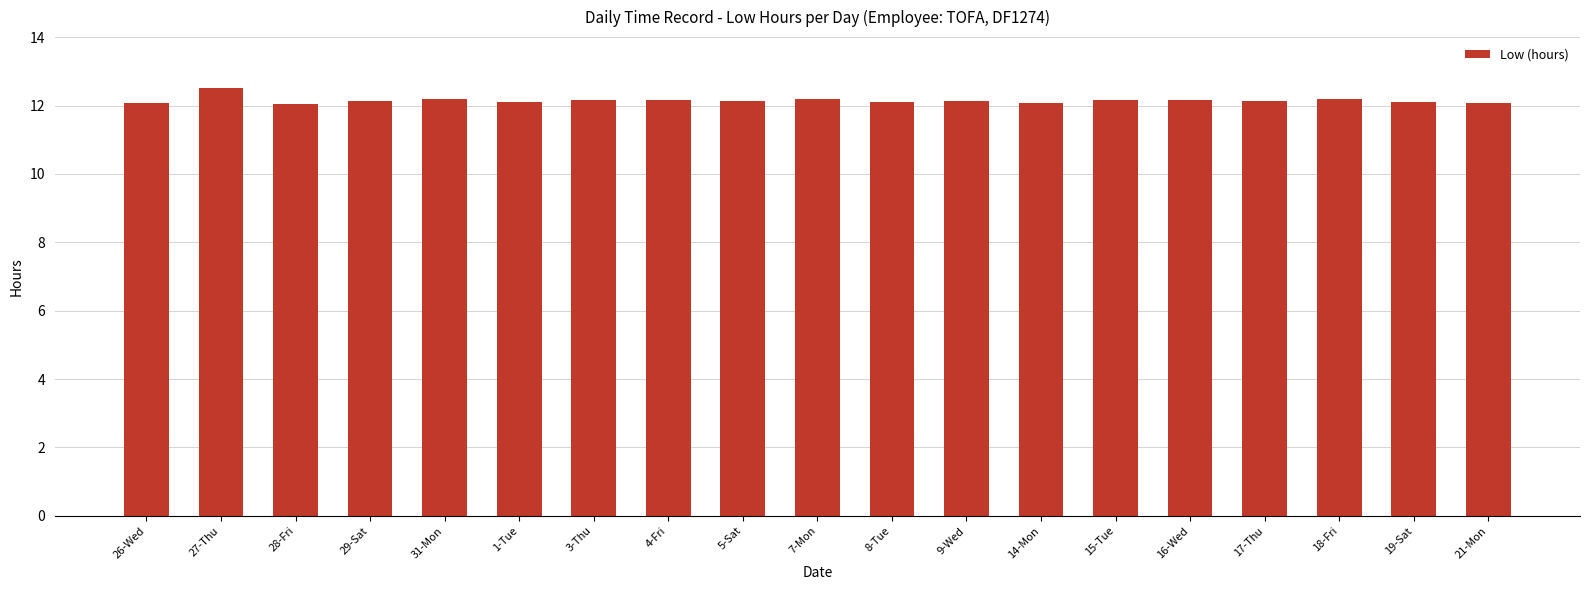

The chart shows a value of 12.0 at 28-Fri. True or false?

True